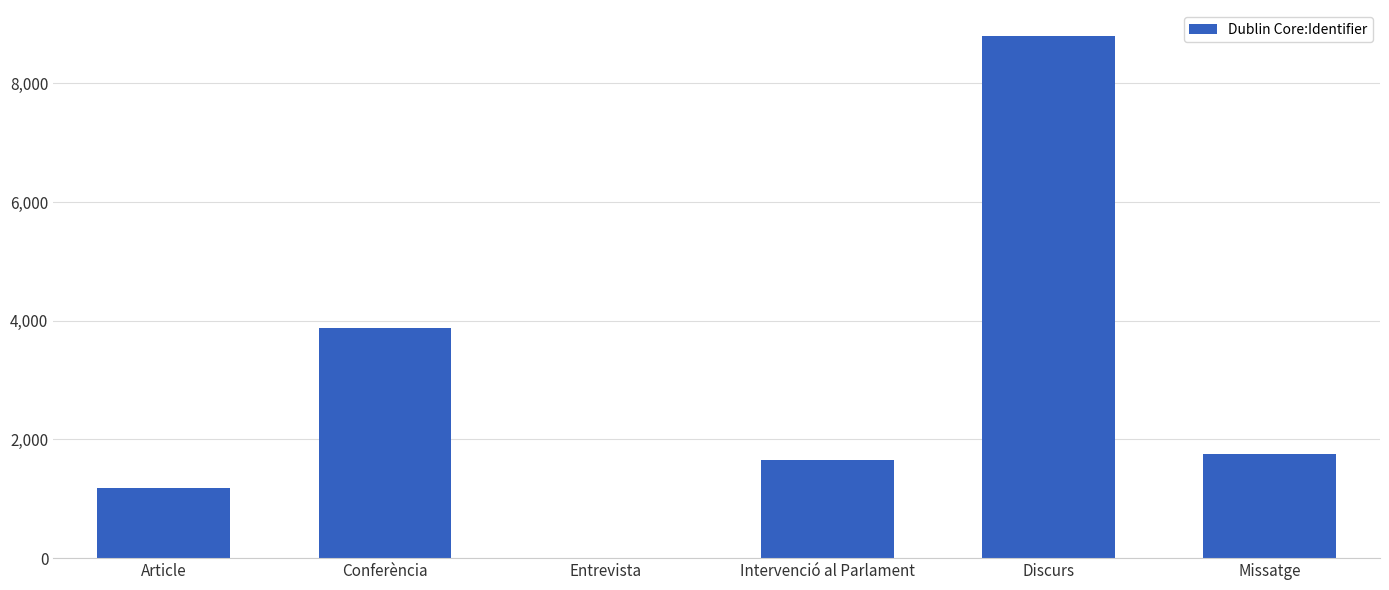

What is the maximum value shown in the chart?

8797